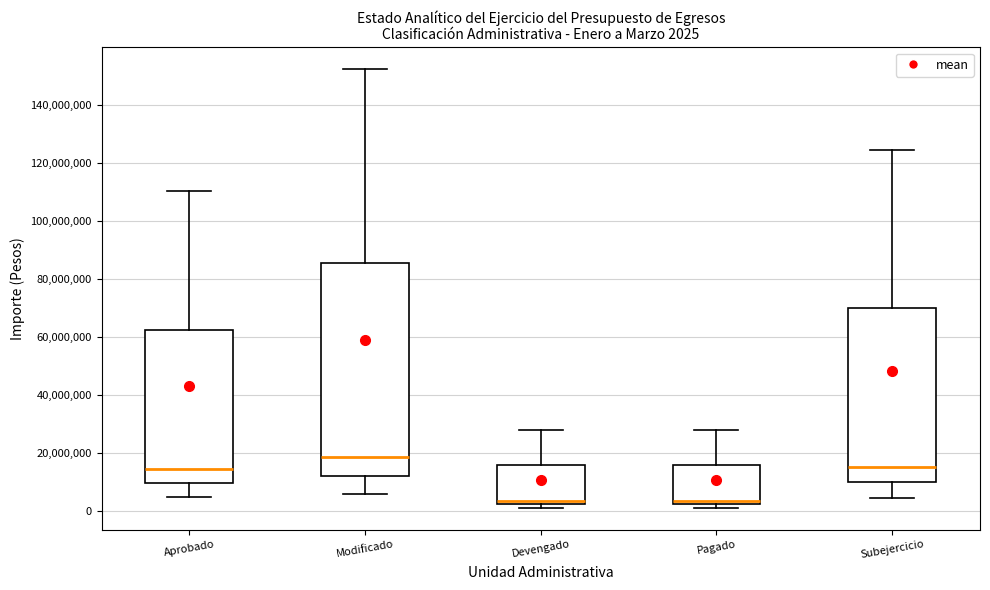

Which box has the highest median line?

Modificado